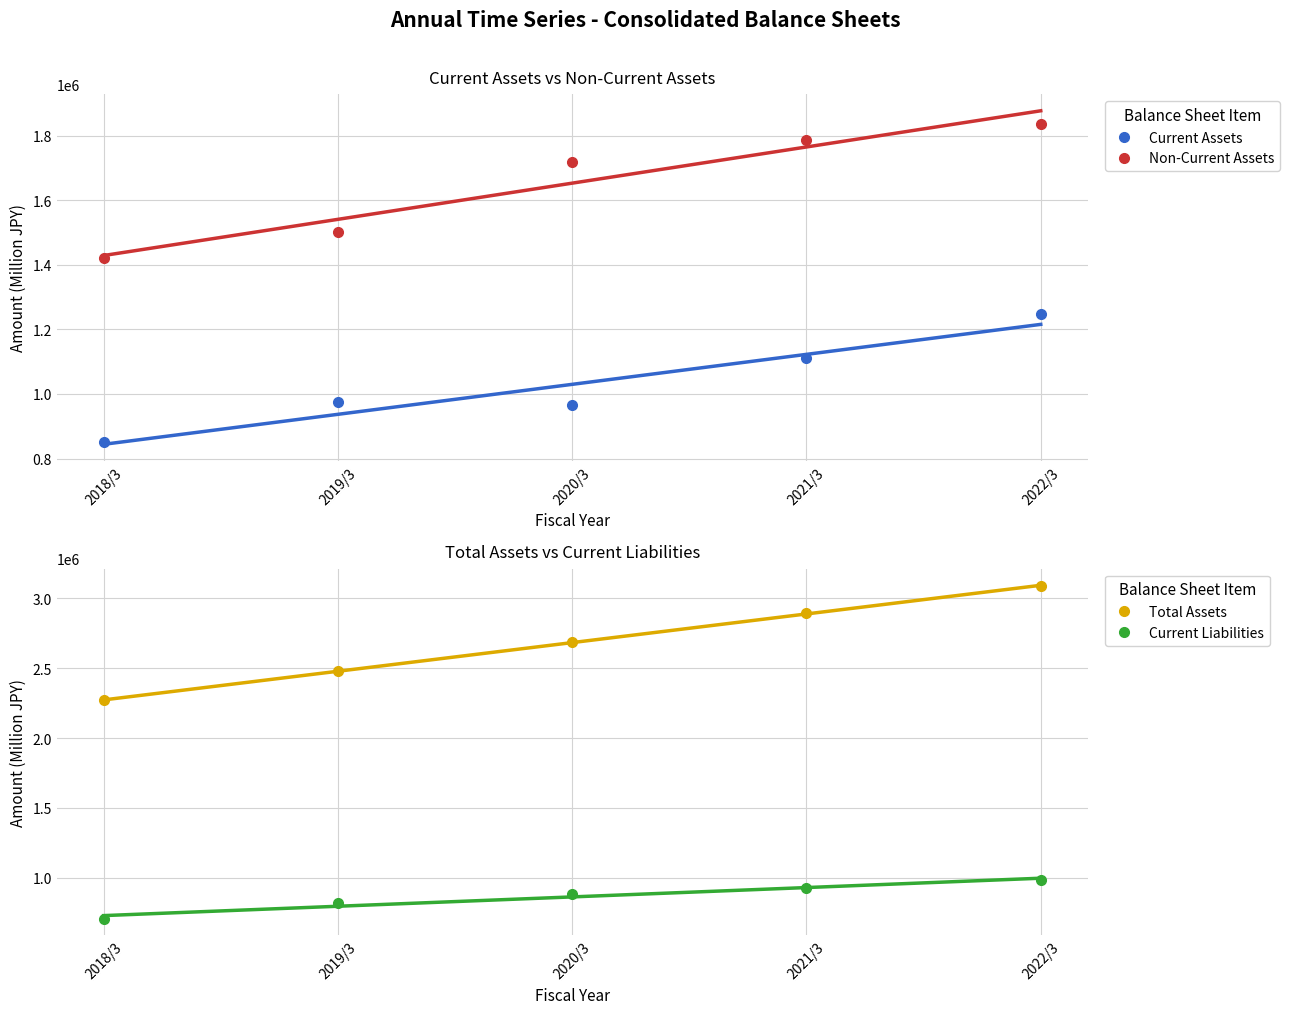

What is the sum of the Current Assets values at 2022/3 and 2018/3?

2097491